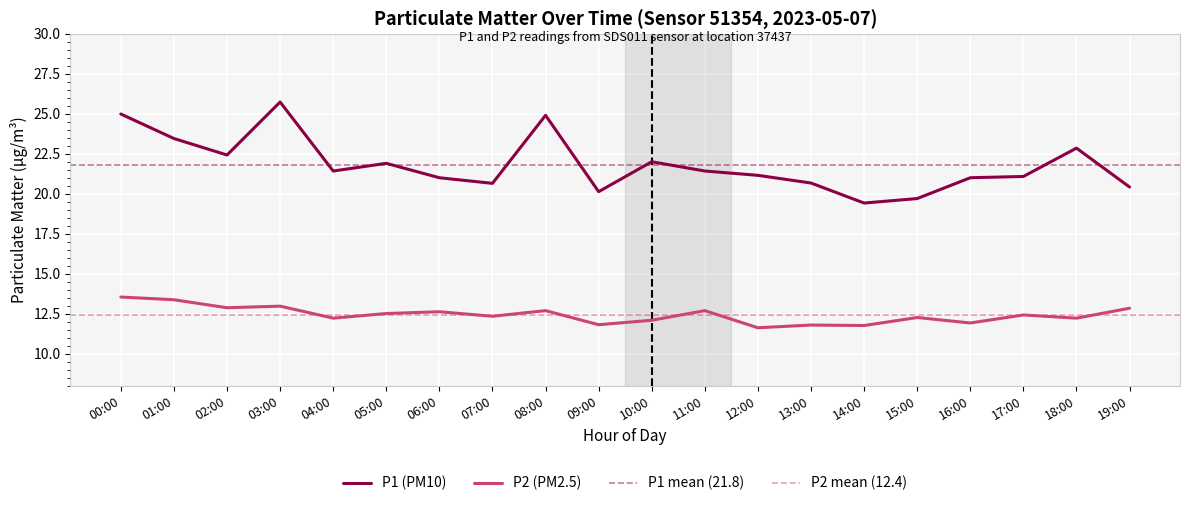

What is the minimum value shown in the chart?

11.6